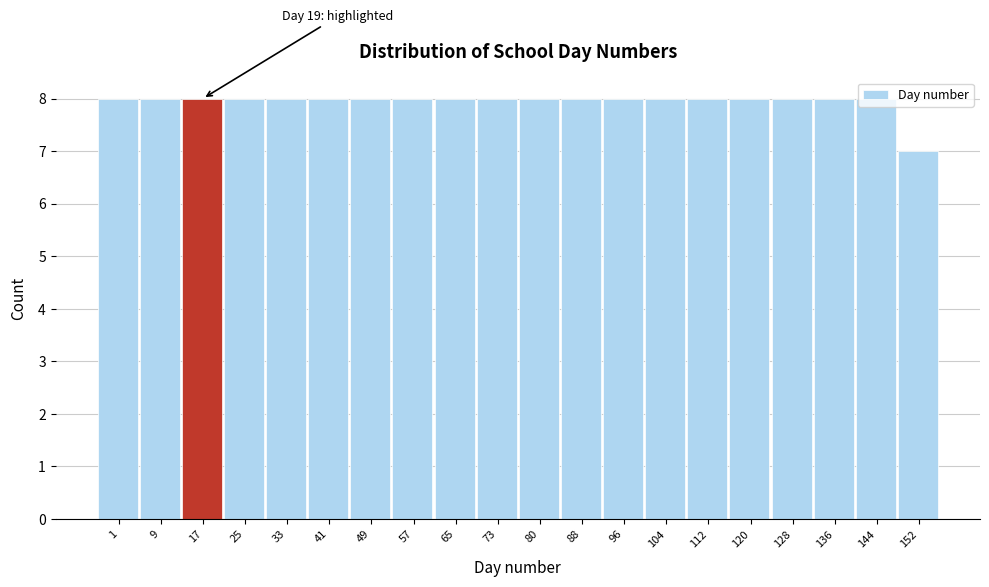

The chart shows a value of 13 at 73. True or false?

False